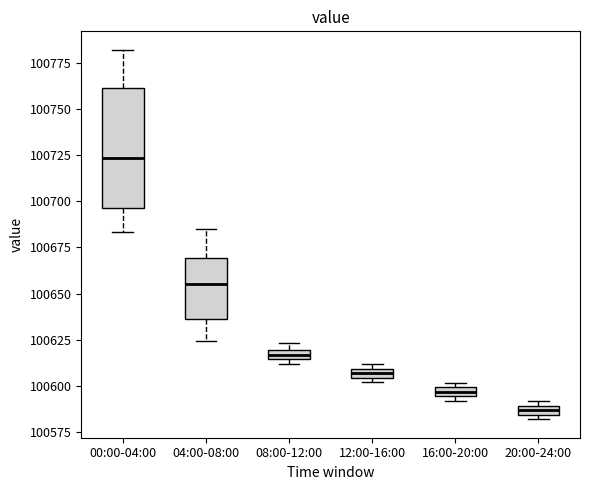

Comparing the boxes themselves (not the whiskers), which one is the tallest?

00:00-04:00